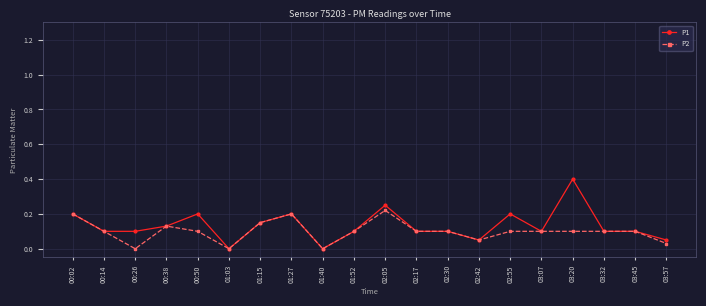

What is the difference between the maximum and minimum values in the P1 series?

0.4